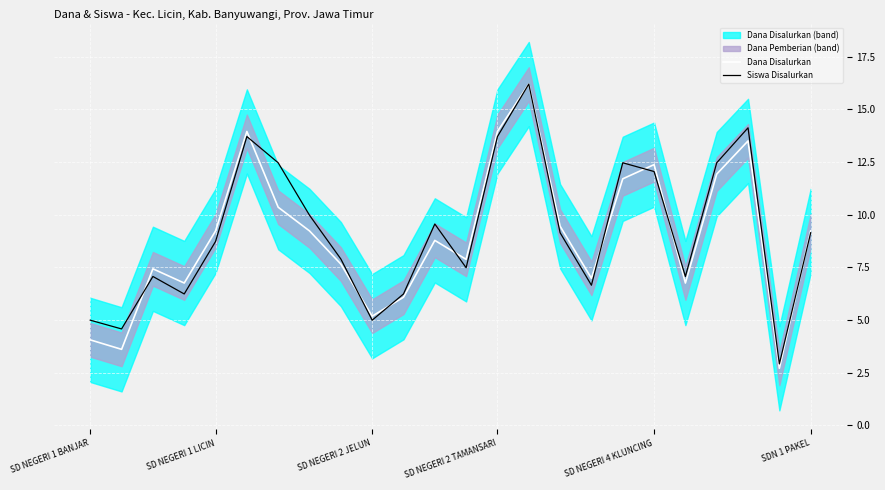

Does the chart display data point markers on the line(s)?

No